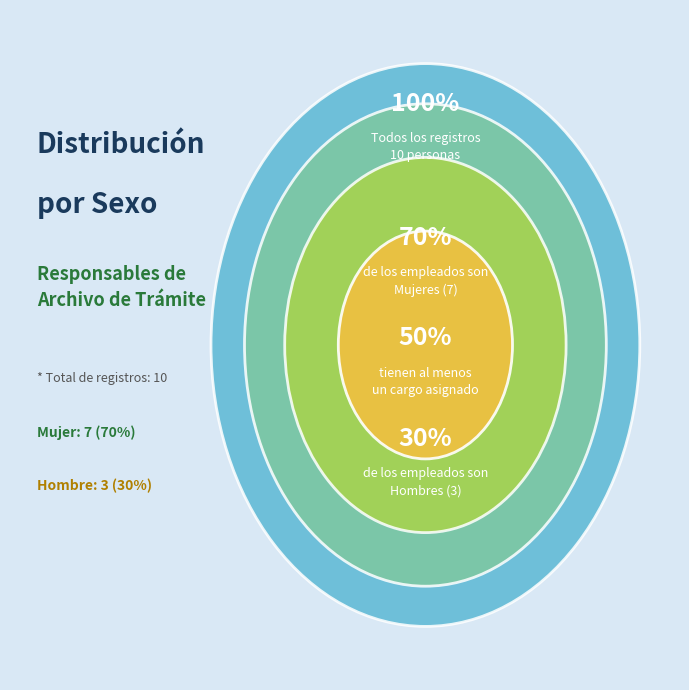

Count the number of slices in the pie.

2